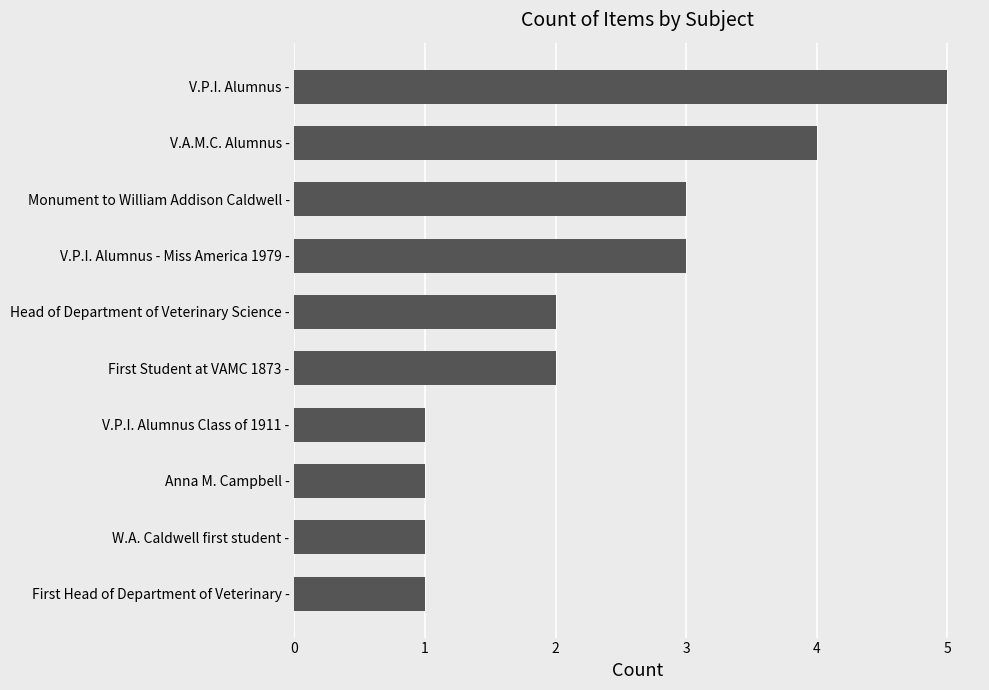

What is the maximum value shown in the chart?

5